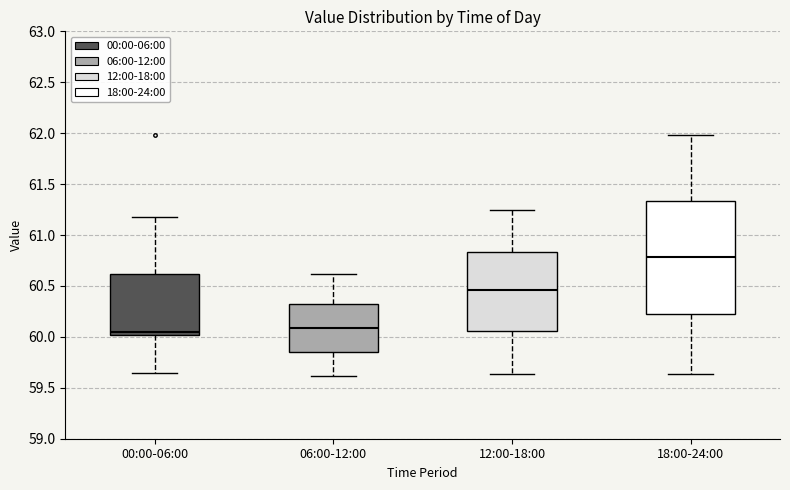

Reading left to right, read every box against the y-axis: the position of its median line, the range the box covers, and the ends of its whiskers. The values are not printed on the chart, so give them approximately, as read against the axis.

00:00-06:00: median 60.05, box 60.00 to 60.60, whiskers 59.65 to 61.20
06:00-12:00: median 60.10, box 59.85 to 60.35, whiskers 59.60 to 60.60
12:00-18:00: median 60.45, box 60.05 to 60.85, whiskers 59.65 to 61.25
18:00-24:00: median 60.80, box 60.25 to 61.35, whiskers 59.65 to 62.00